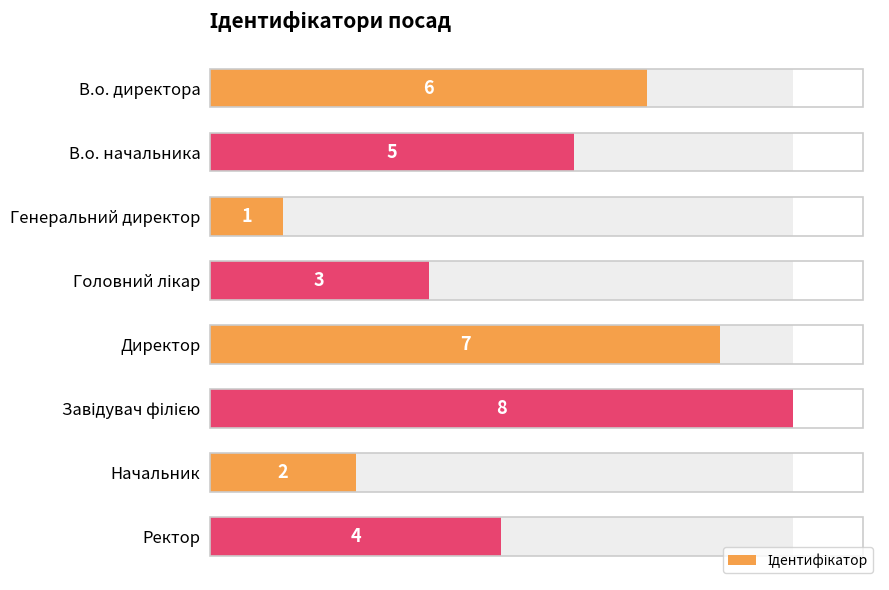

What is the sum of all values?

36